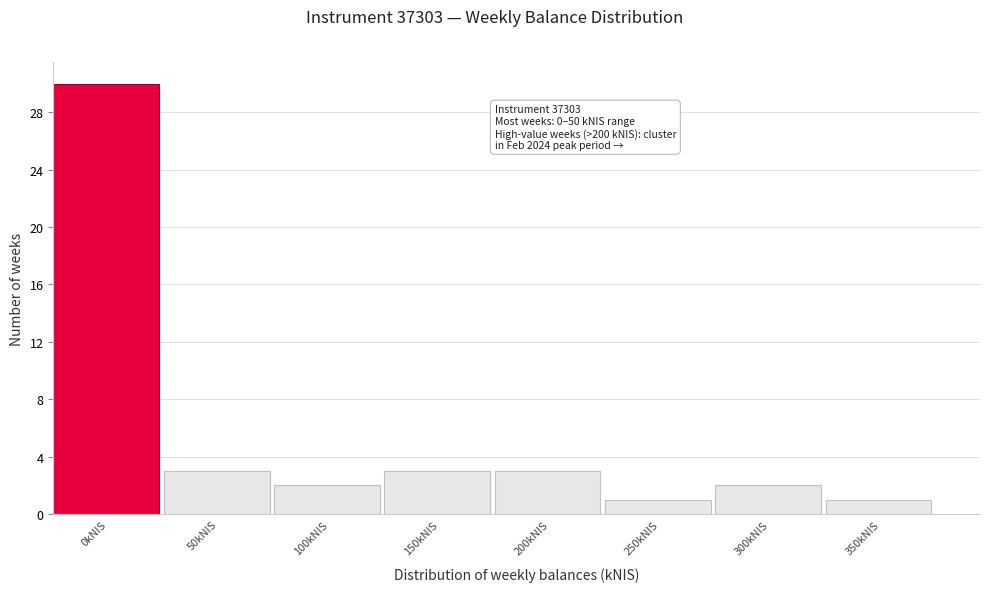

Reading left to right, list all the values displayed in this chart.

30	3	2	3	3	1	2	1